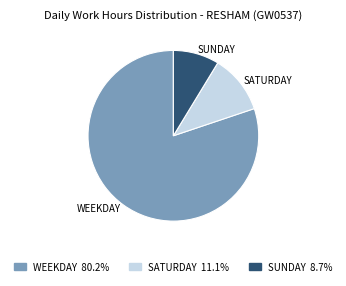

Count the number of slices in the pie.

3